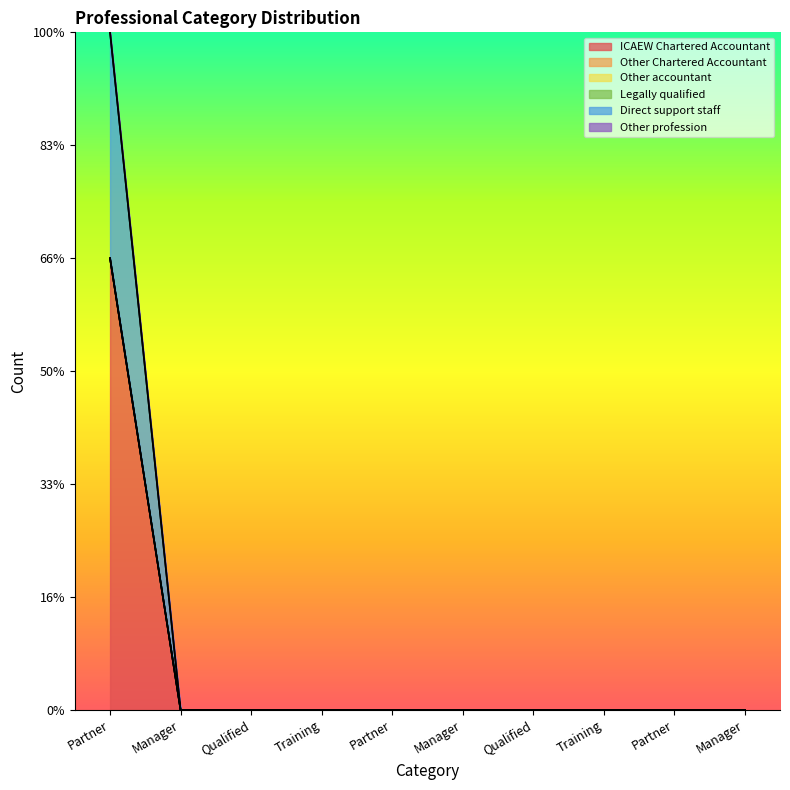

What are all the series names shown in the legend?

ICAEW Chartered Accountant, Other Chartered Accountant, Other accountant, Legally qualified, Direct support staff, Other profession